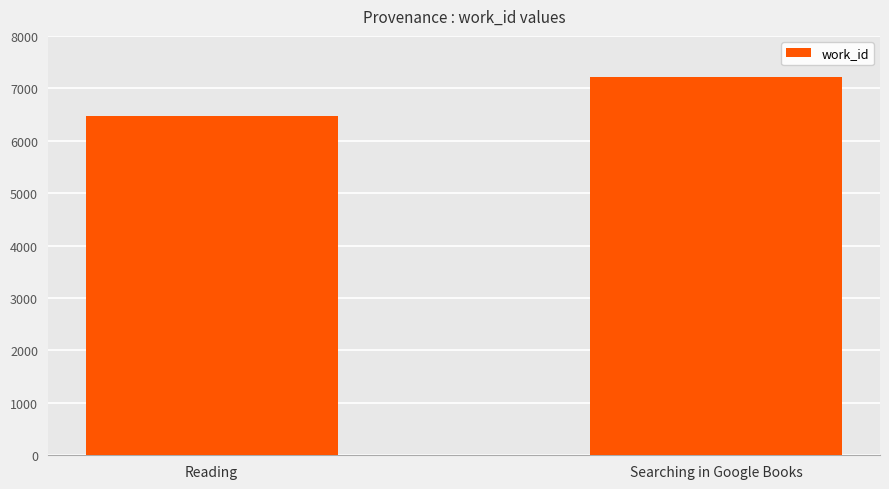

What is the ratio of the value at Searching in Google Books to the value at Reading?

1.1